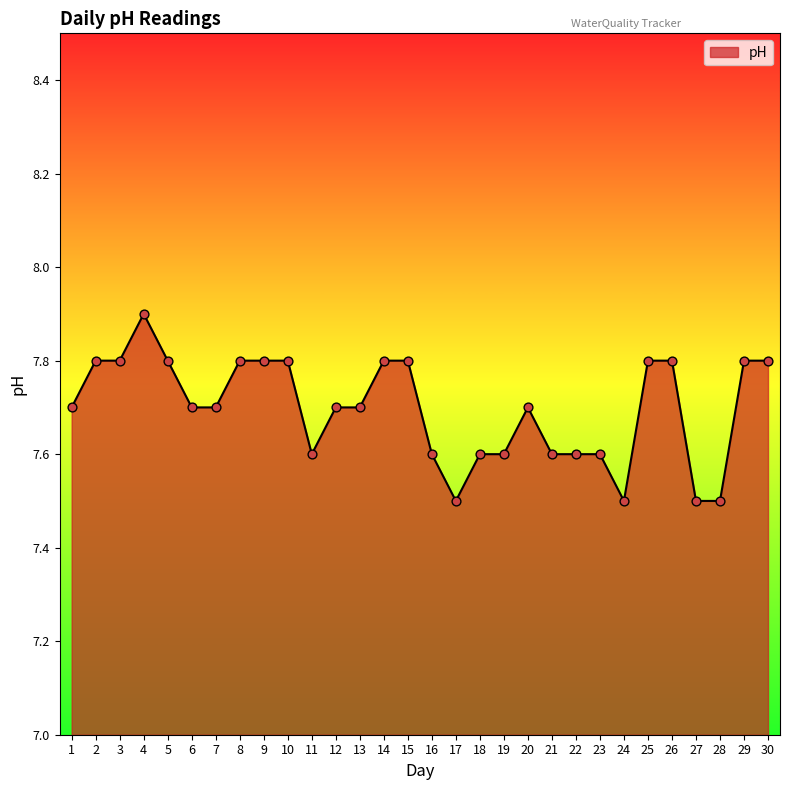

Which has a higher value, 8 or 24?

8